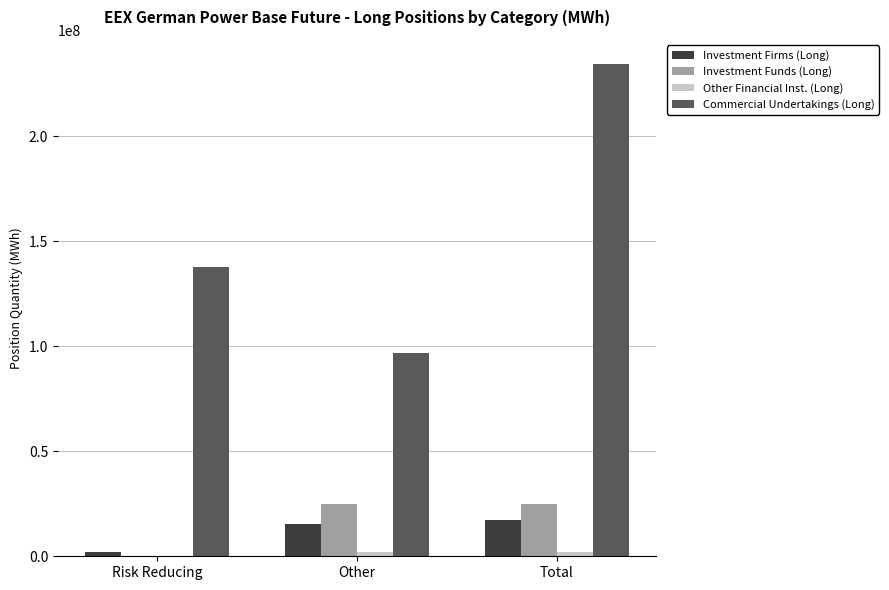

The value of Investment Firms (Long) at Total is 17131965.7. True or false?

True